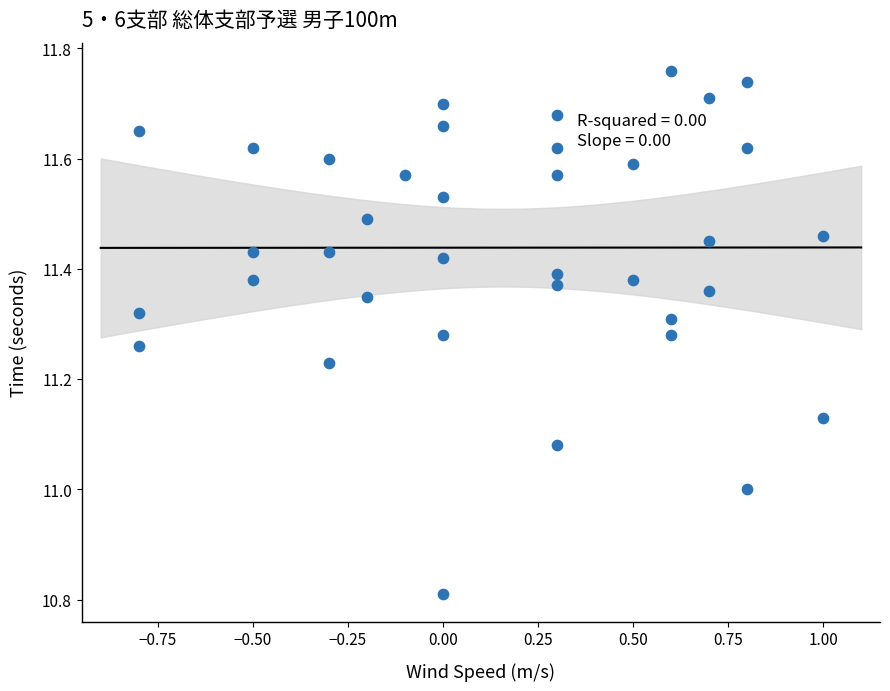

How many data points are displayed?

37